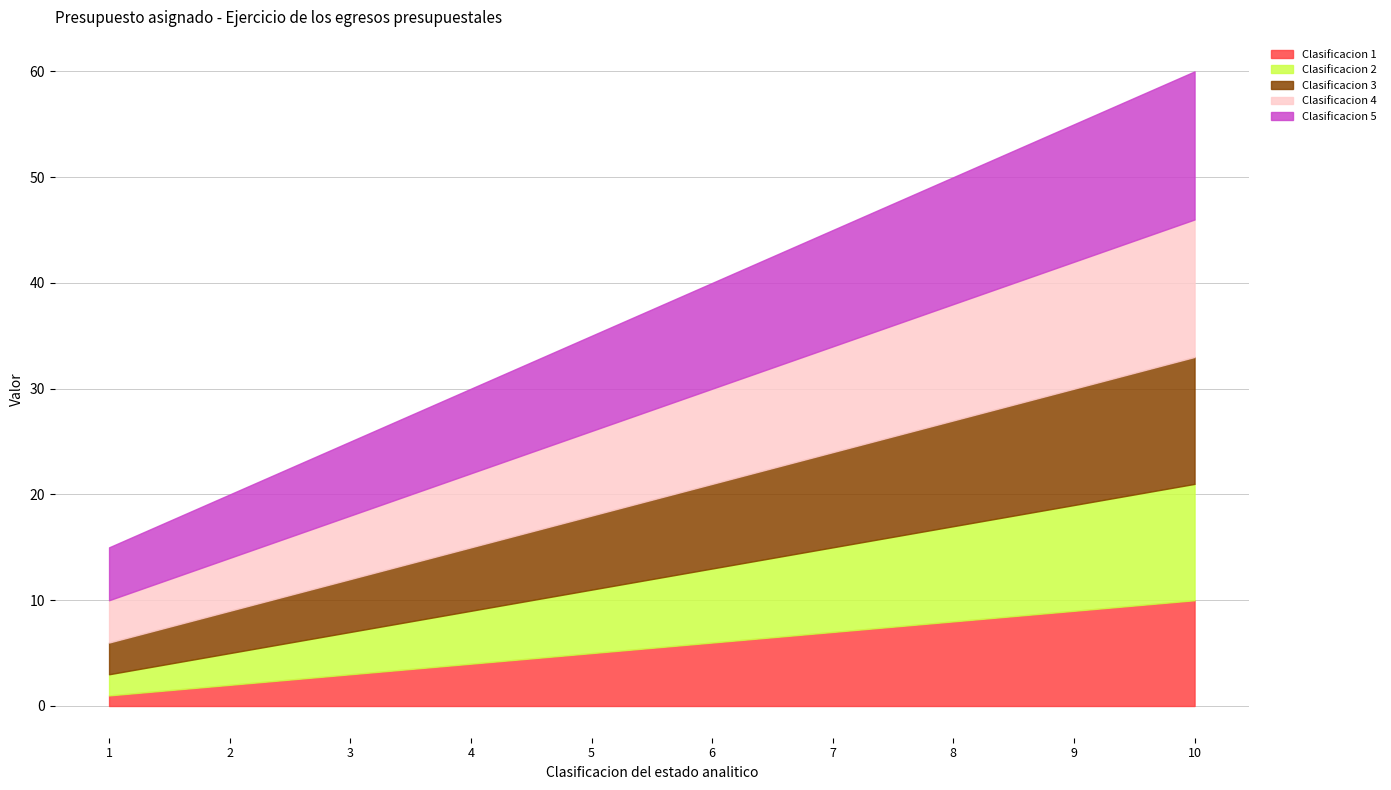

Reading right to left, what are all the values shown in this chart?

Clasificacion 1: 10	9	8	7	6	5	4	3	2	1
Clasificacion 2: 11	10	9	8	7	6	5	4	3	2
Clasificacion 3: 12	11	10	9	8	7	6	5	4	3
Clasificacion 4: 13	12	11	10	9	8	7	6	5	4
Clasificacion 5: 14	13	12	11	10	9	8	7	6	5